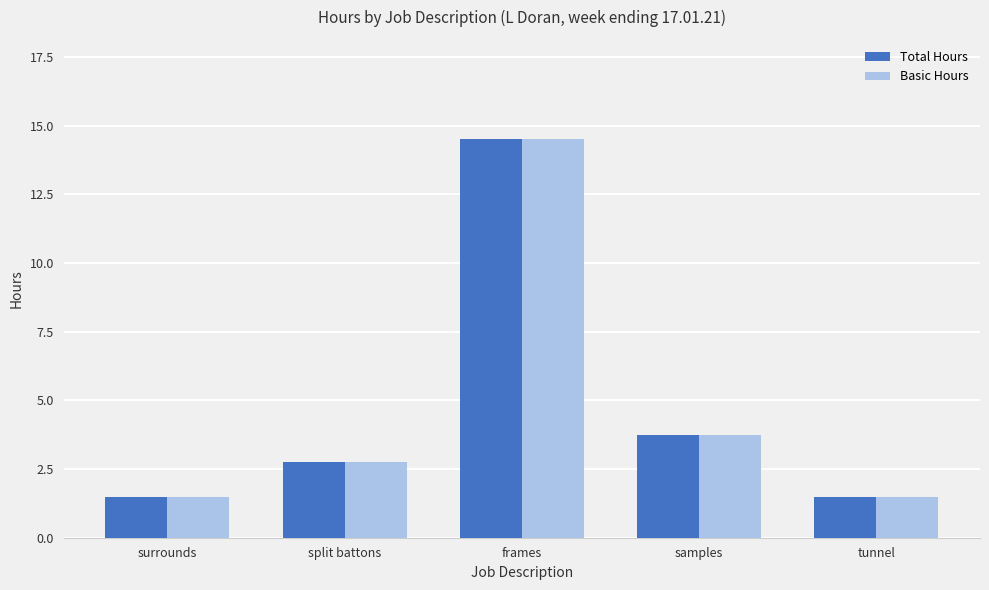

How many groups of bars are there?

5